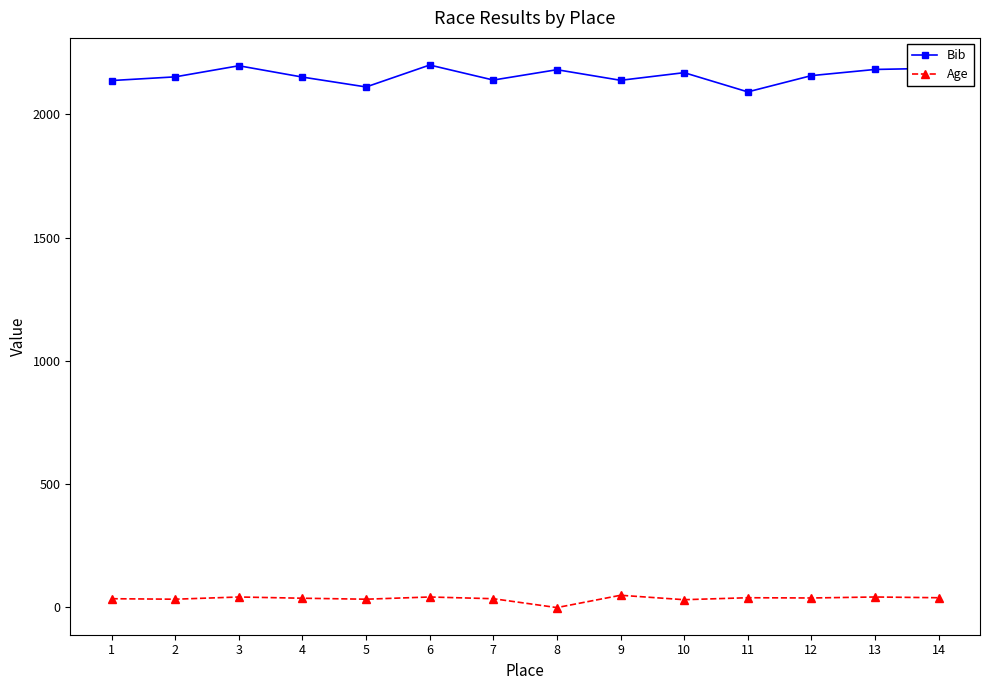

What is the total value across all series at 1?

2172